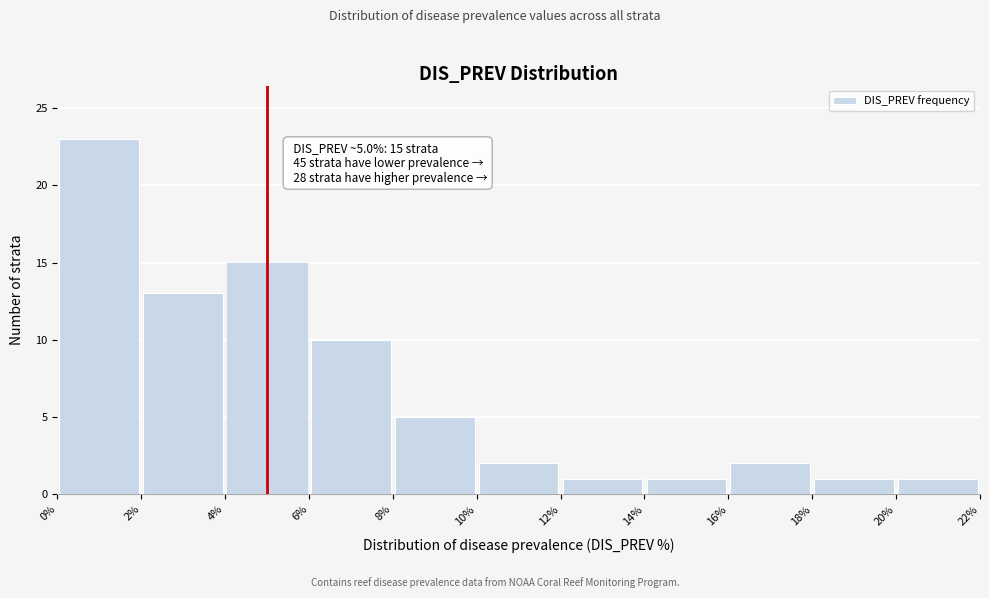

Over which range of the x-axis is the bar tallest?

0% to 2%